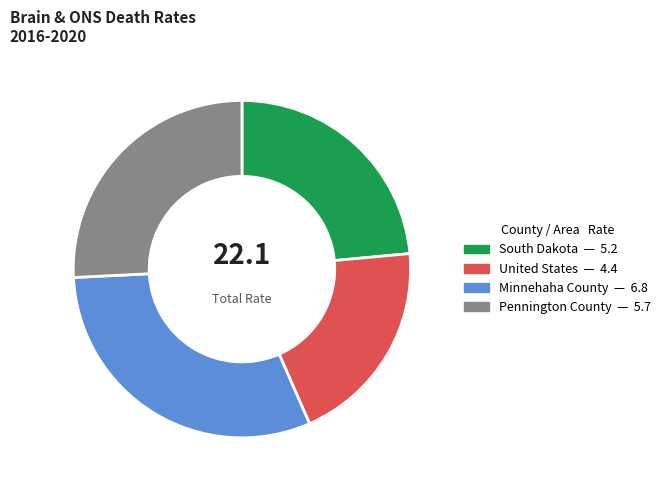

What is the smallest slice in the pie chart?

United States